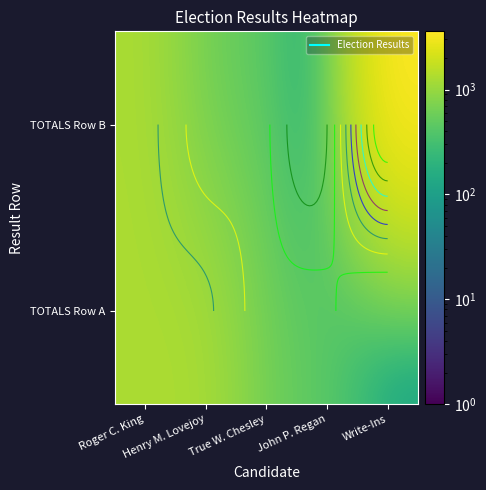

At True W. Chesley, list the series in order from largest to smallest.

TOTALS Row A, TOTALS Row B